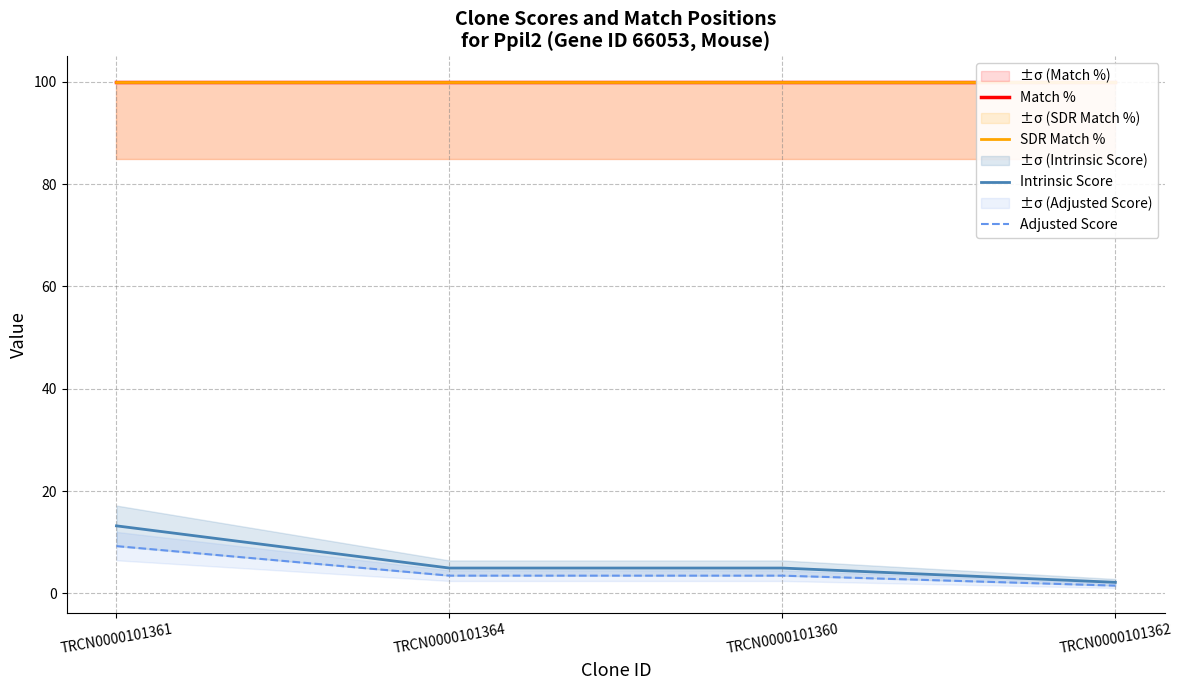

Which category has the lowest value across all series?

TRCN0000101362